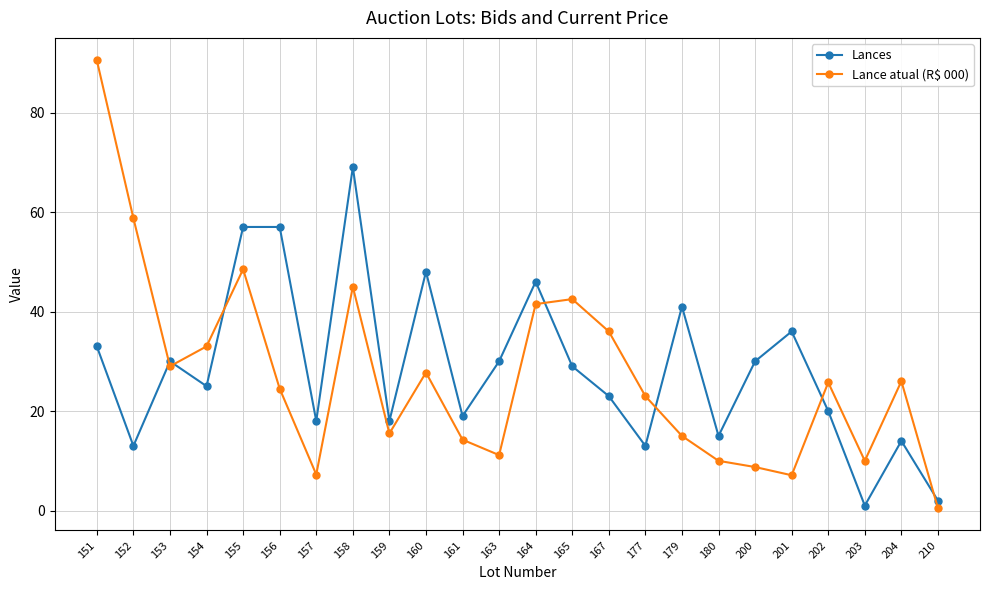

What is the value of the Lance atual (R$ 000) point at the 20th from the left?

7.1